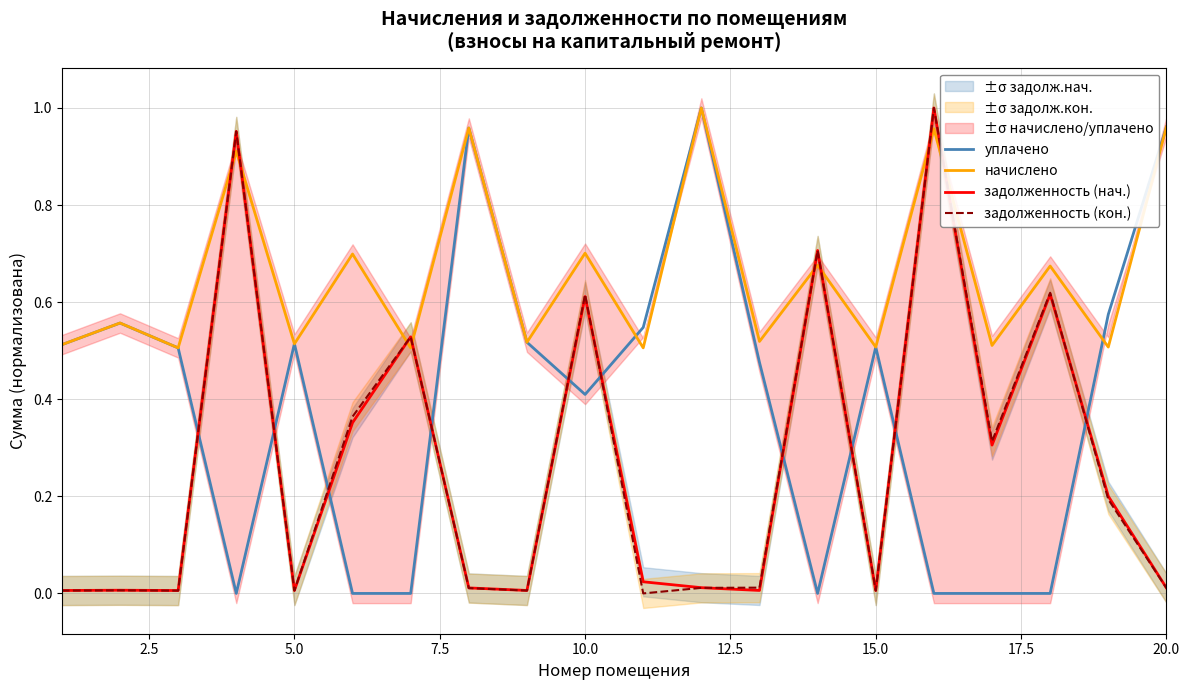

True or false: уплачено and задолженность (кон.) cross at least once.

True